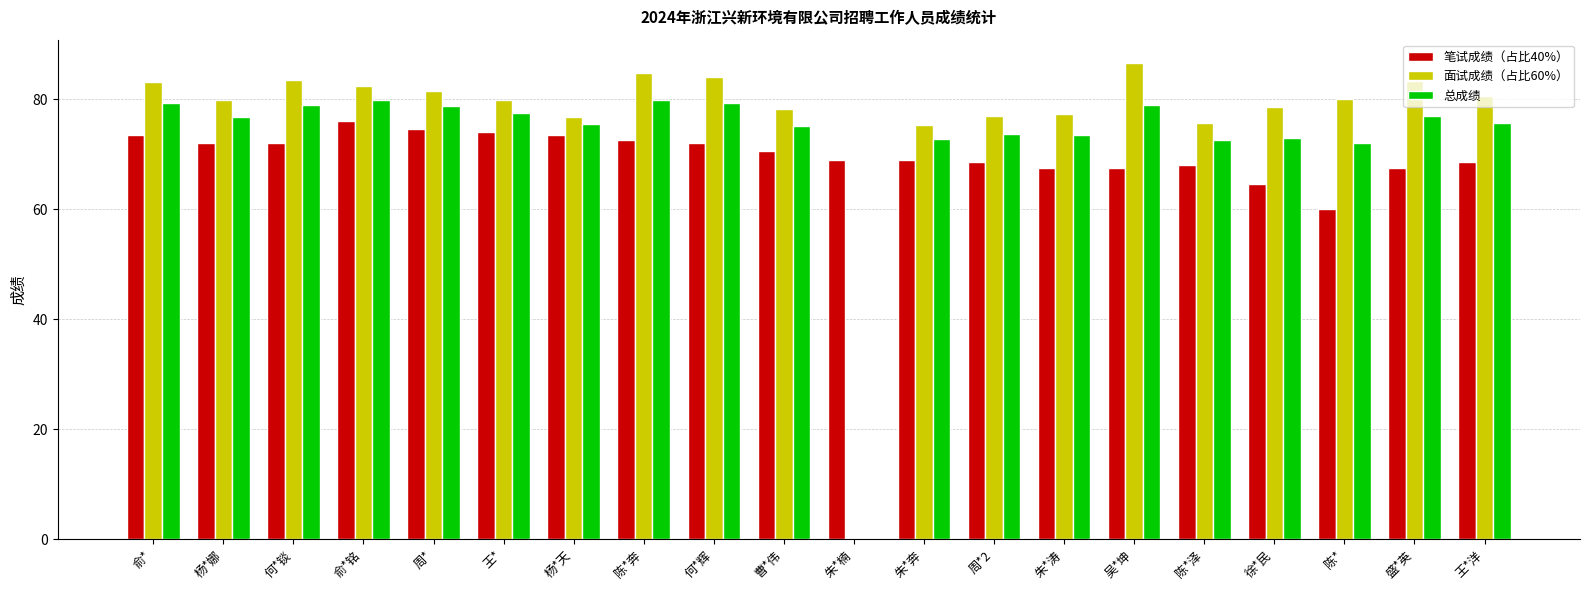

What is the highest value of the 总成绩 series?

79.9